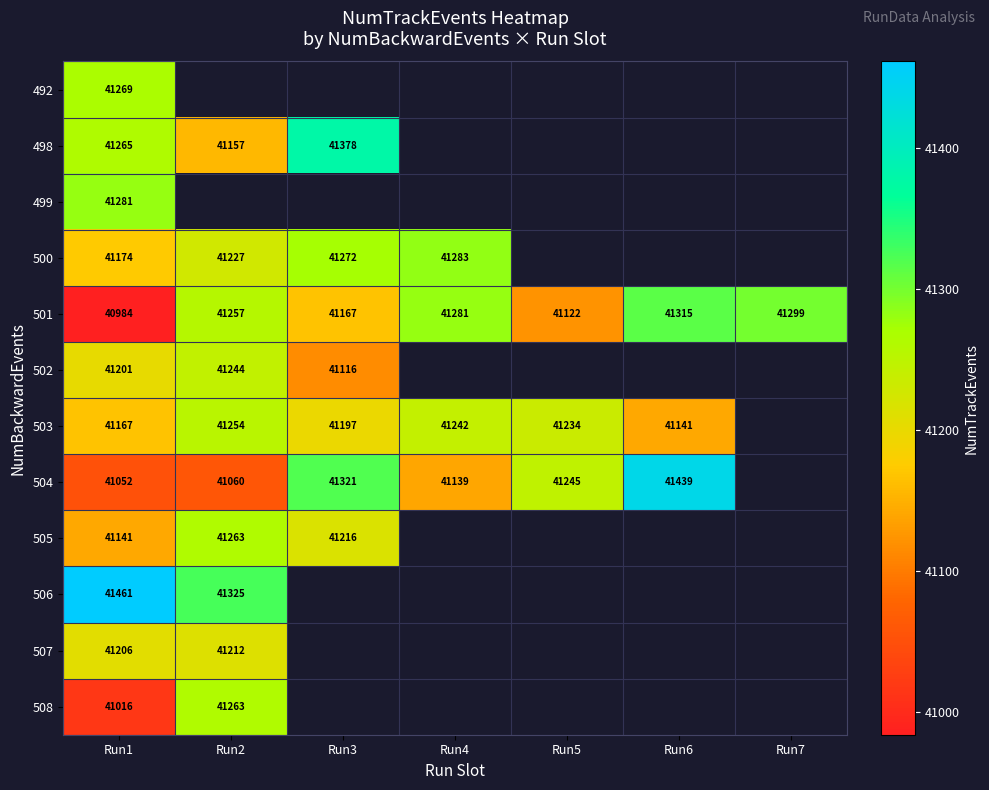

At which label does 501 reach its peak?

Run6